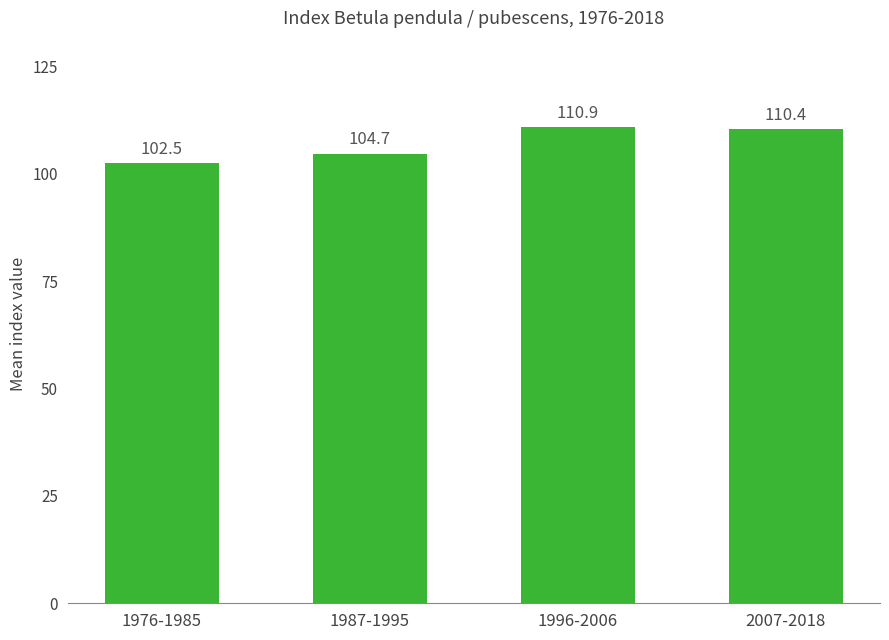

Which has a higher value, 2007-2018 or 1987-1995?

2007-2018